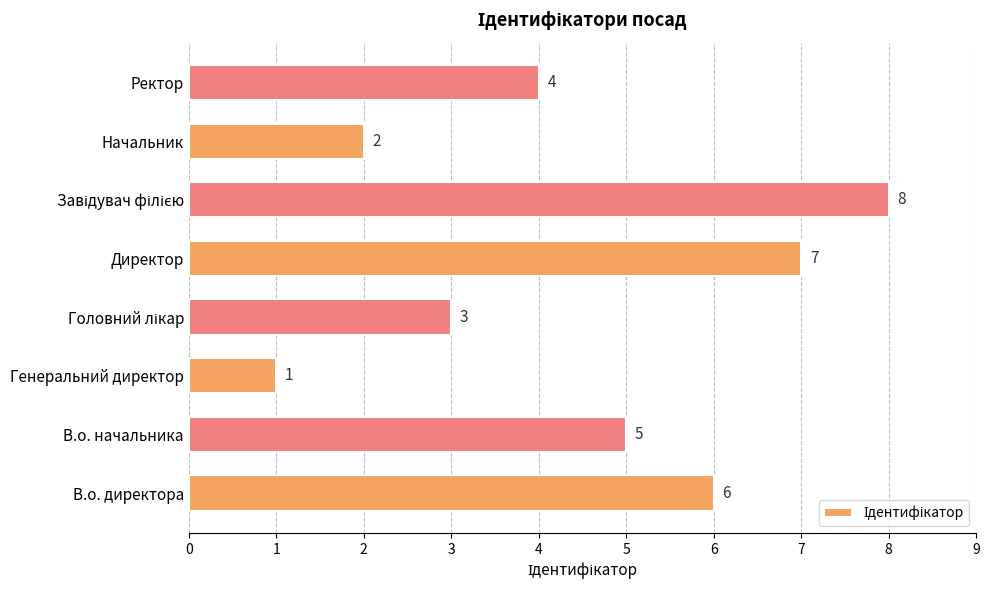

The chart shows a value of 5 at В.о. начальника. True or false?

True